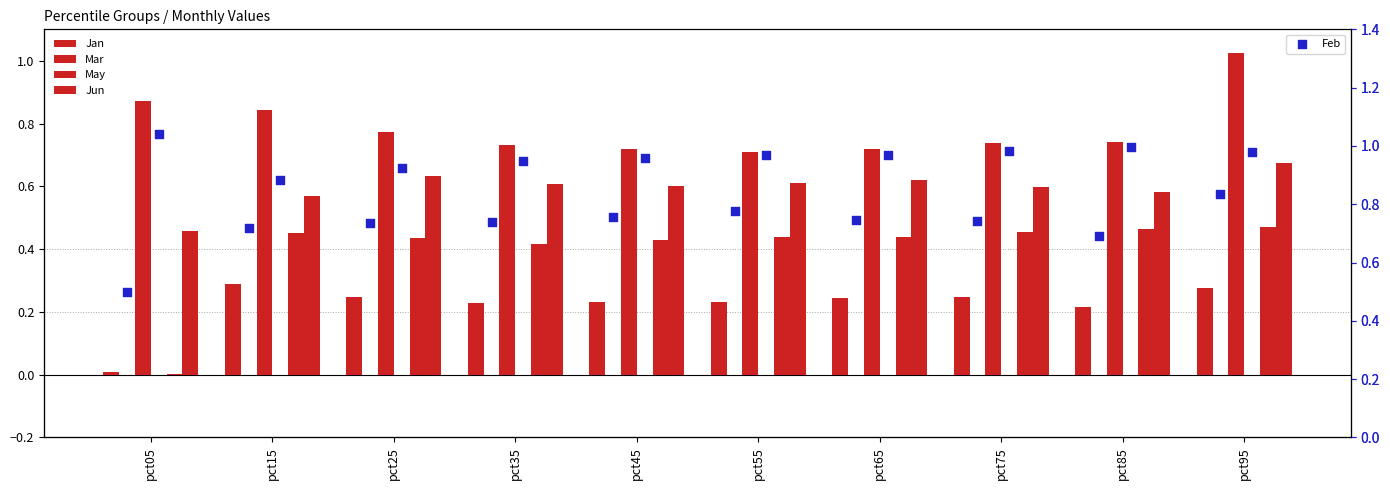

What is the total value across all series at pct65?

3.7